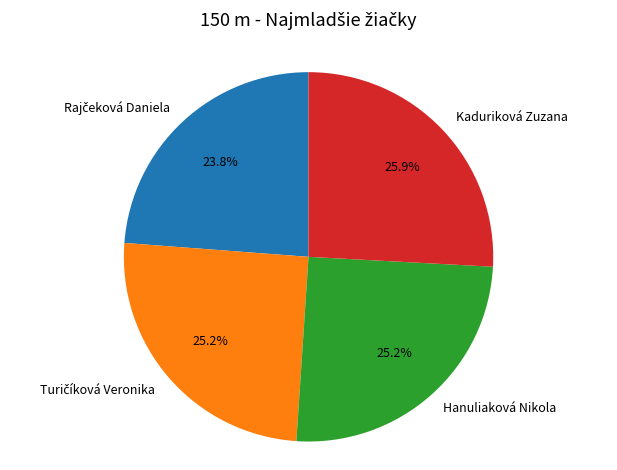

Combined, do Hanuliaková Nikola and Kaduriková Zuzana account for over 50%?

Yes